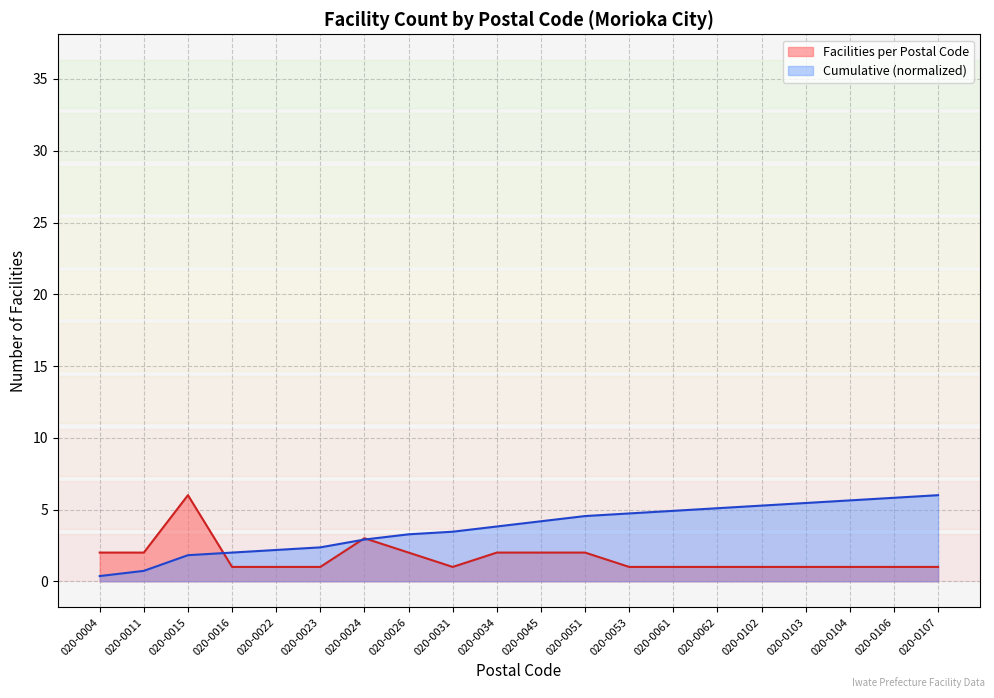

Count the number of categories in the chart.

20